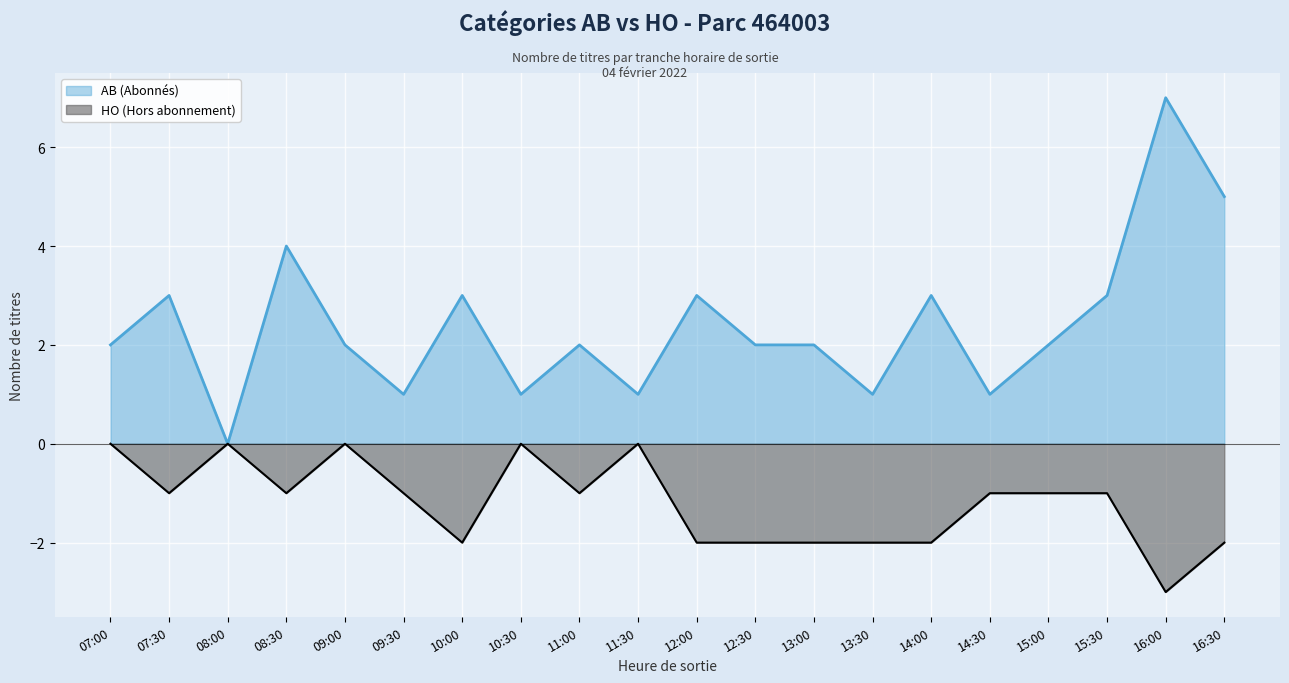

Rank the series by their average value, from highest to lowest.

AB (Abonnés), HO (Hors abonnement)